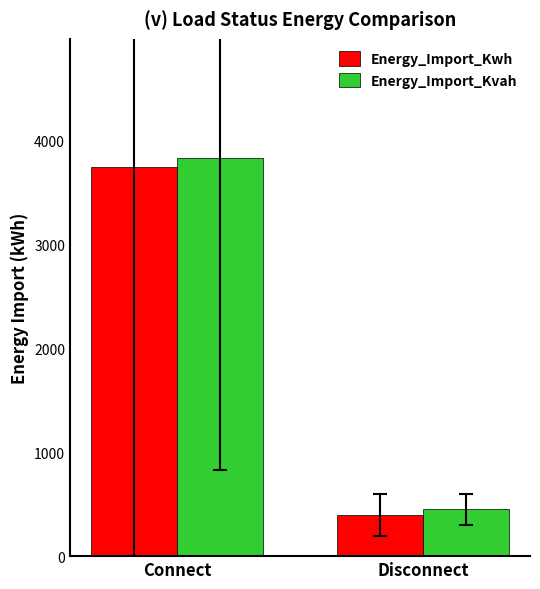

The Energy_Import_Kwh series shows 3748.5 at Connect. True or false?

True